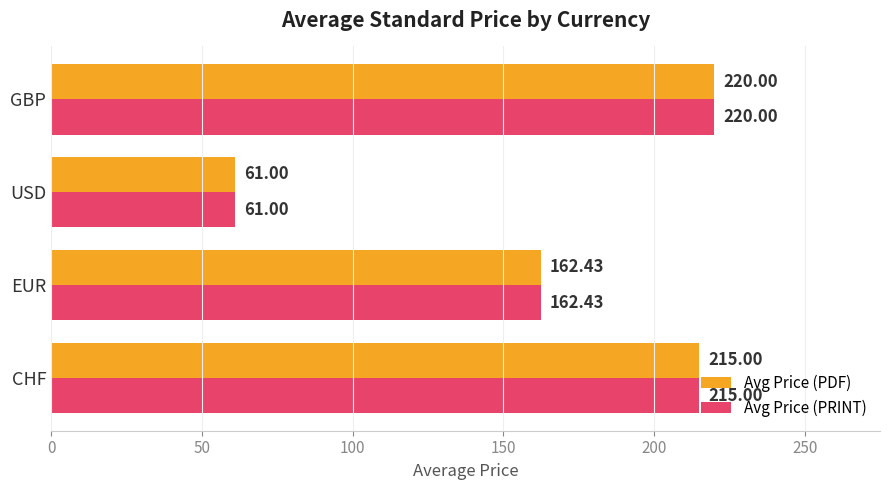

At which category does the chart reach its peak across all series?

GBP